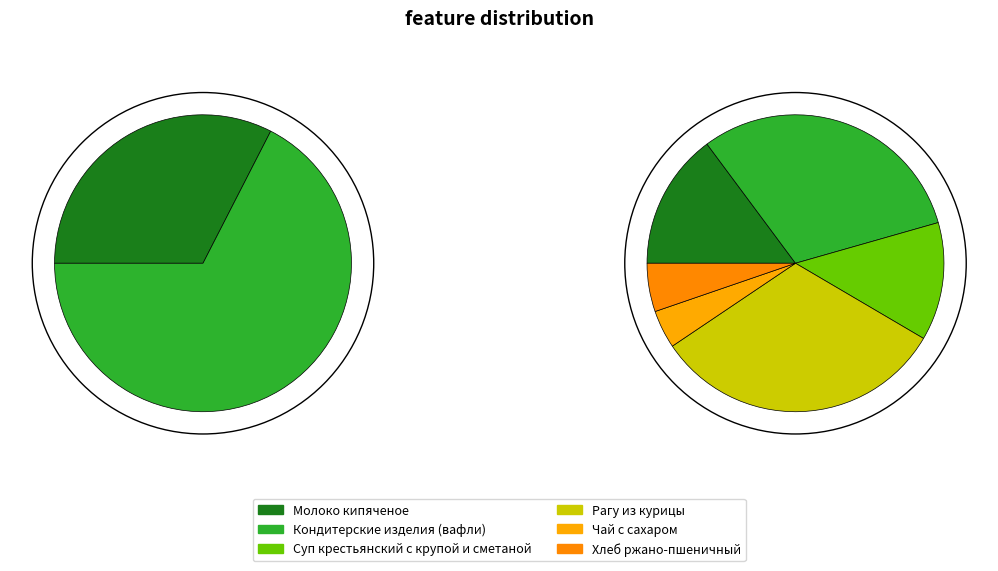

Is it true that Рагу из курицы is 32% of the pie?

True